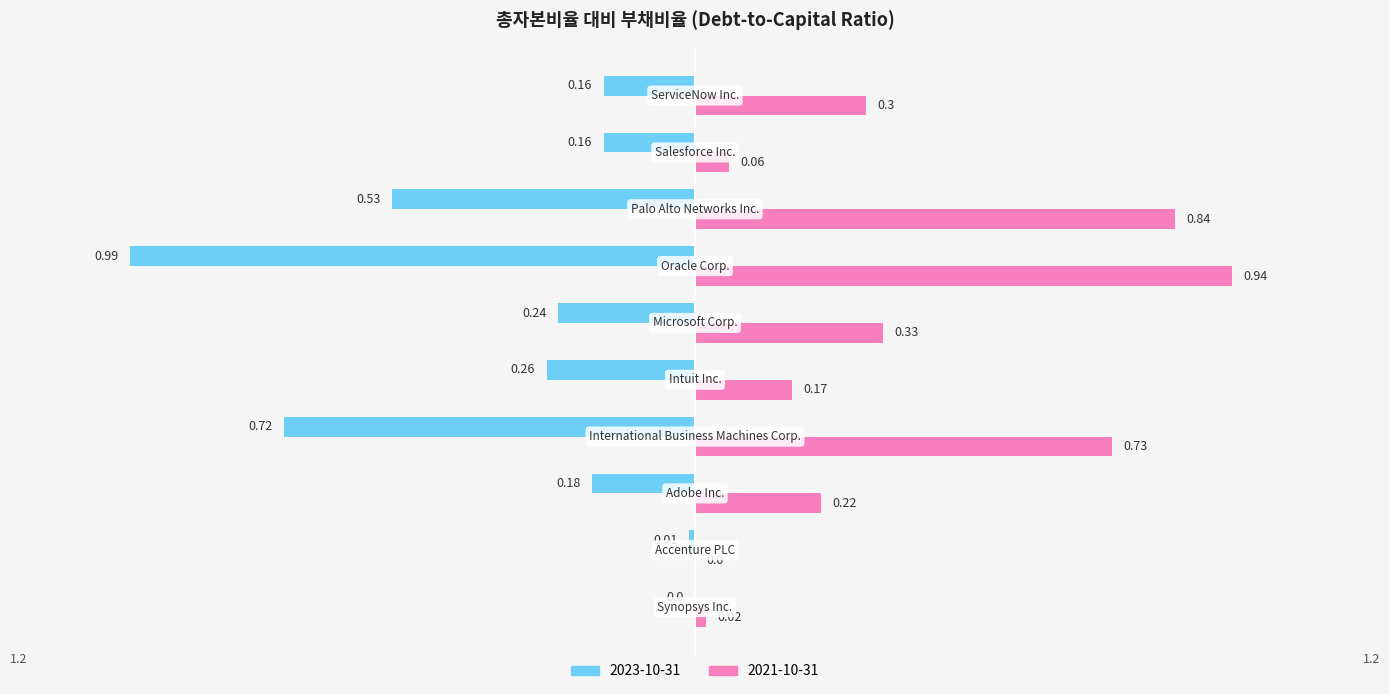

Which series has the largest total across all categories?

2021-10-31